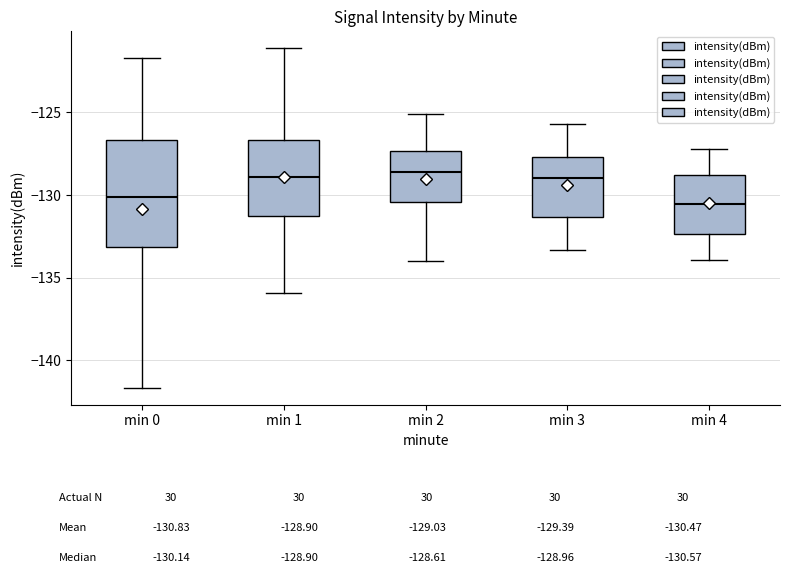

Reading left to right, read every box against the y-axis: the position of its median line, the range the box covers, and the ends of its whiskers. The values are not printed on the chart, so give them approximately, as read against the axis.

min 0: median -130.0, box -133.0 to -126.5, whiskers -141.5 to -121.5
min 1: median -129.0, box -131.0 to -126.5, whiskers -136.0 to -121.0
min 2: median -128.5, box -130.5 to -127.5, whiskers -134.0 to -125.0
min 3: median -129.0, box -131.5 to -127.5, whiskers -133.5 to -125.5
min 4: median -130.5, box -132.5 to -129.0, whiskers -134.0 to -127.0